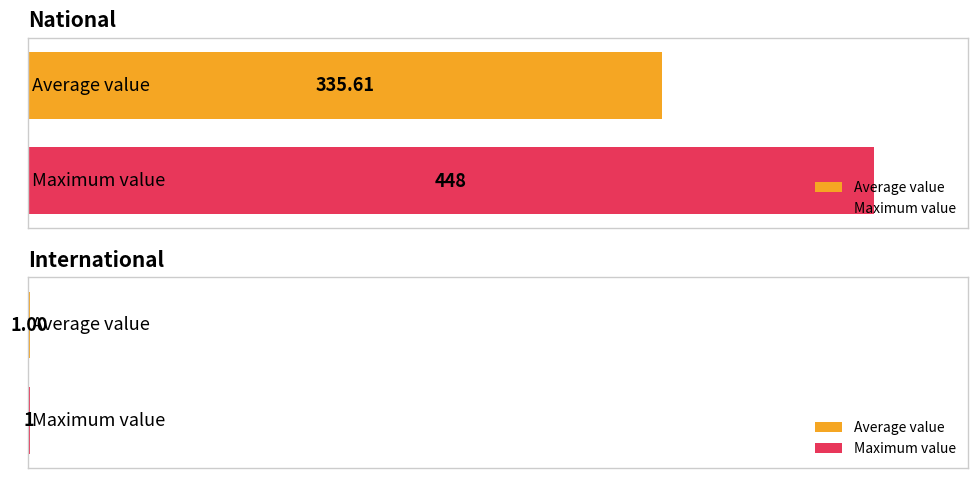

Does the chart contain any negative values?

No